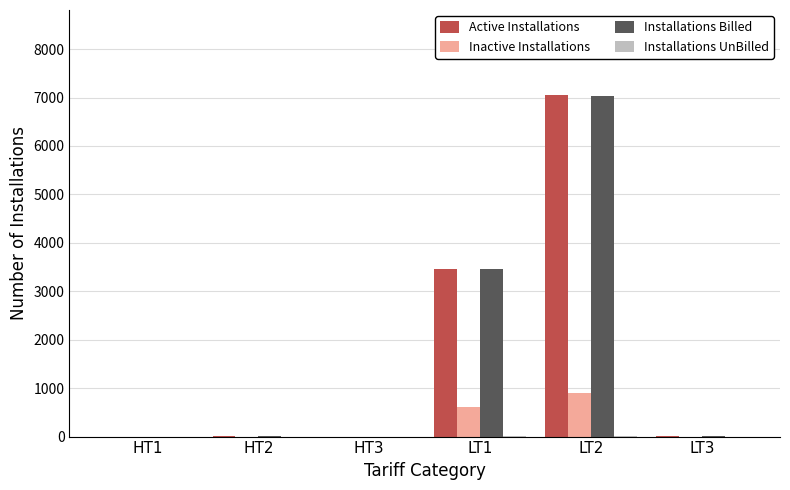

Between HT2 and LT1, which series saw the biggest shift?

Active Installations